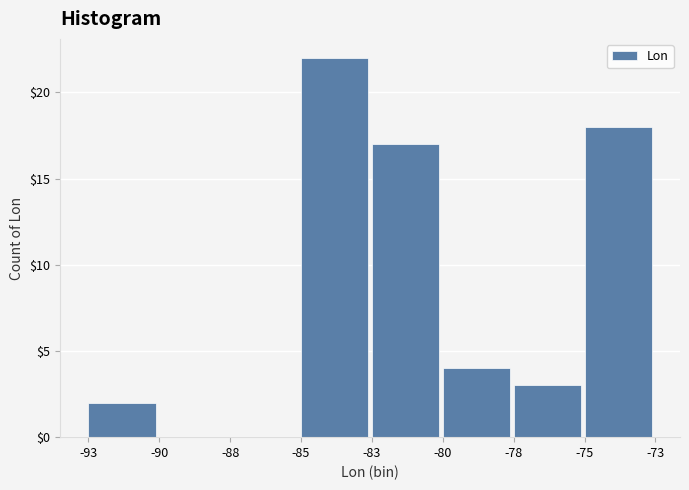

Reading left to right, transcribe all the data shown in this chart.

-93=2	-90=0	-88=0	-85=22	-83=17	-80=4	-78=3	-75=18